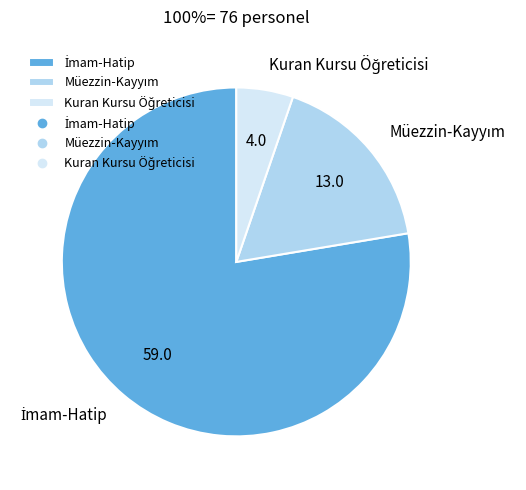

Is there any slice that represents more than half of the pie?

Yes